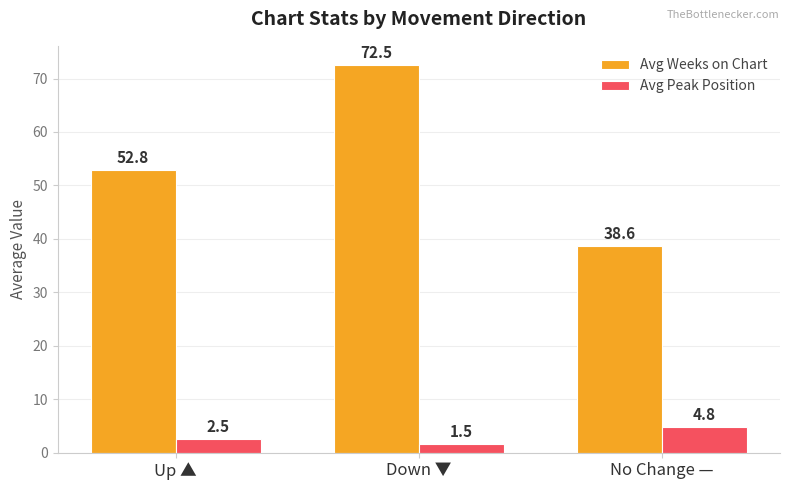

Read the Avg Peak Position value at Up ▲.

2.5